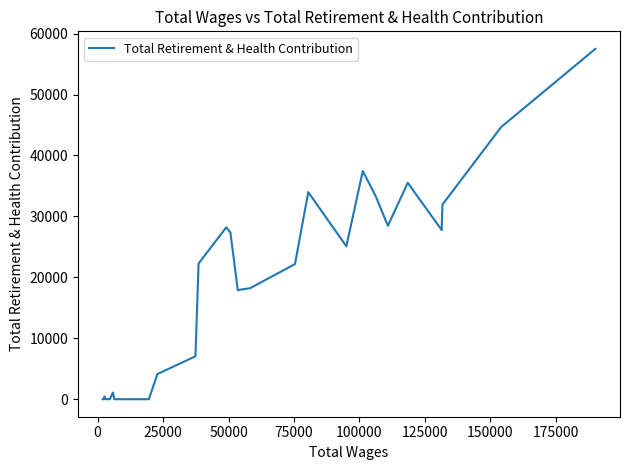

Count the number of values greater than 447.

19